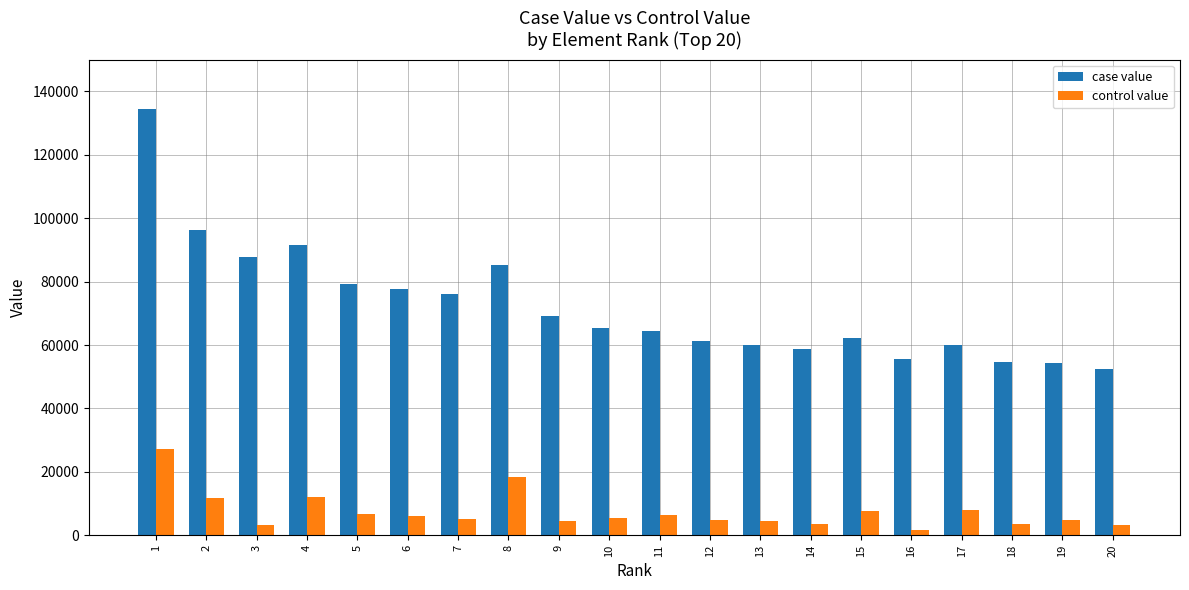

What is the total value across all series at 18?

58125.5